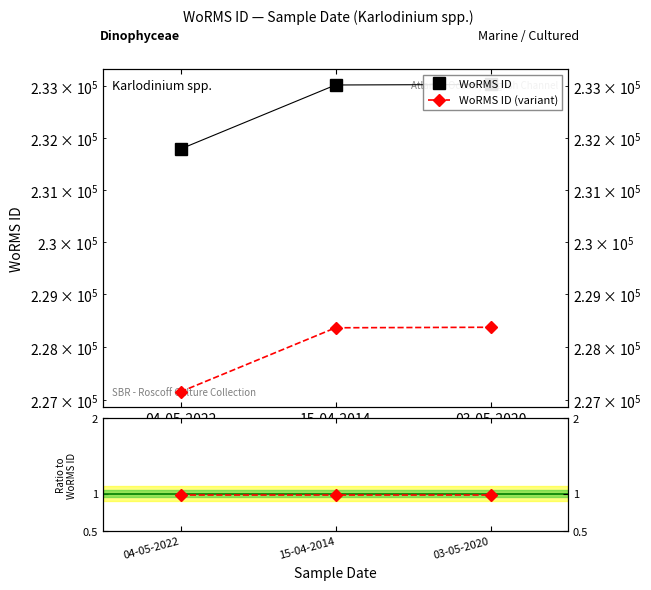

What is the difference between the second highest and minimum values in the WoRMS ID series?

1238.0